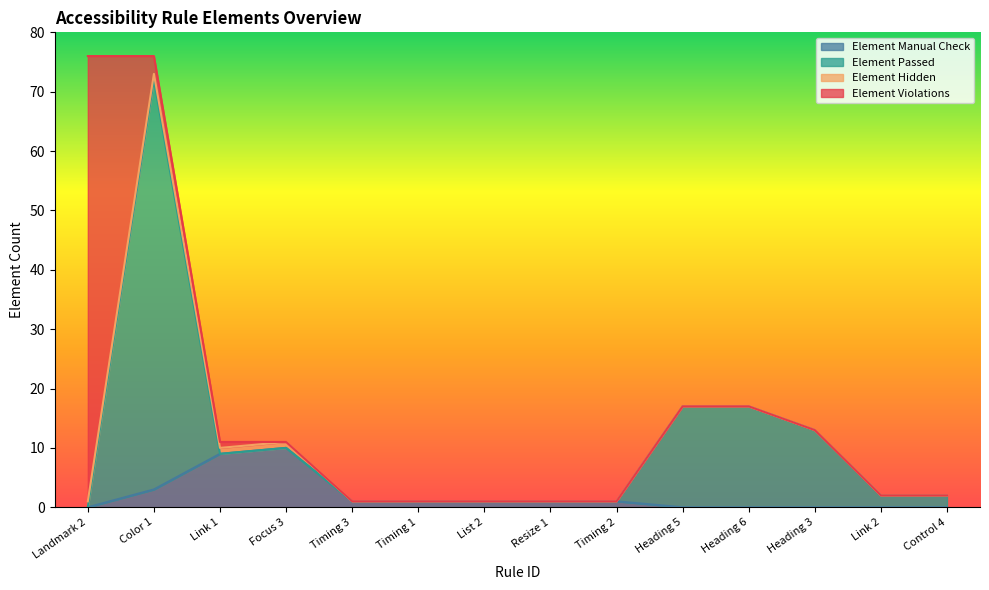

What is the label of the 10th point from the left?

Heading 5